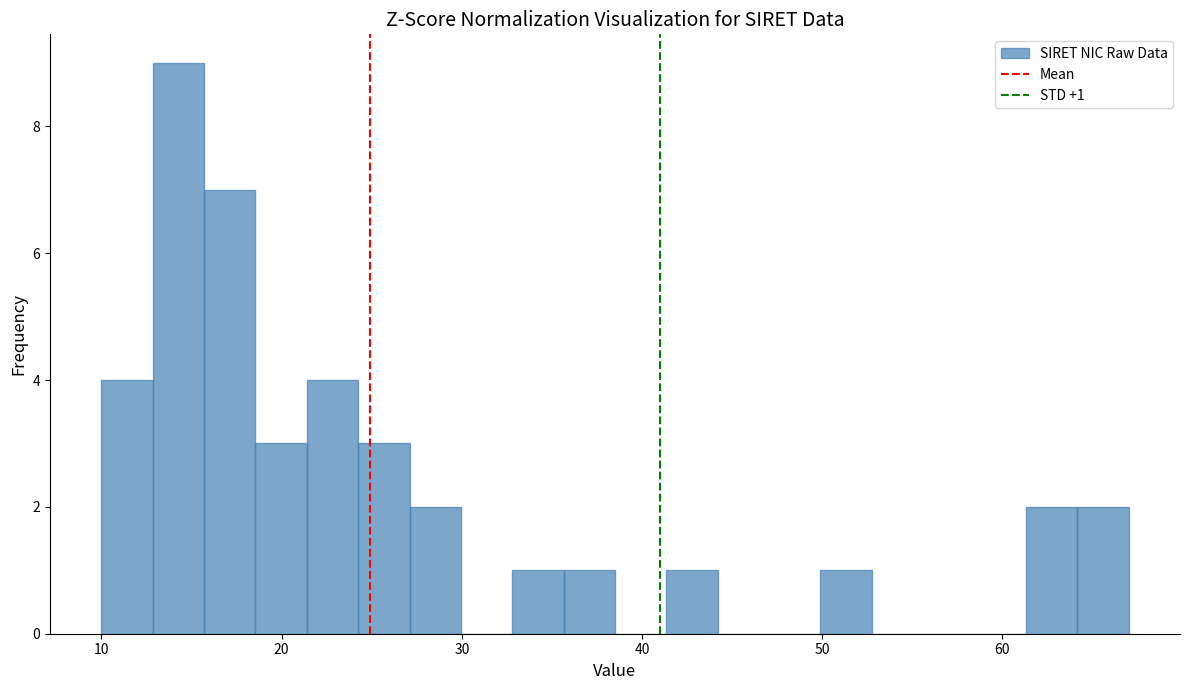

Read against the x-axis, roughly where is the centre of the tallest bar?

14